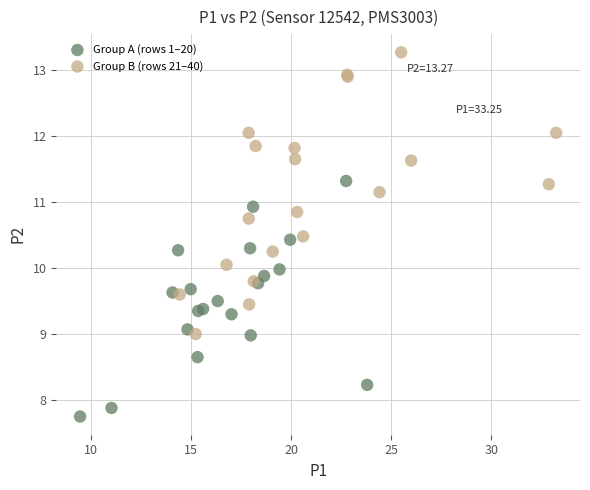

Which series reaches the minimum Y coordinate?

Group A (rows 1–20)